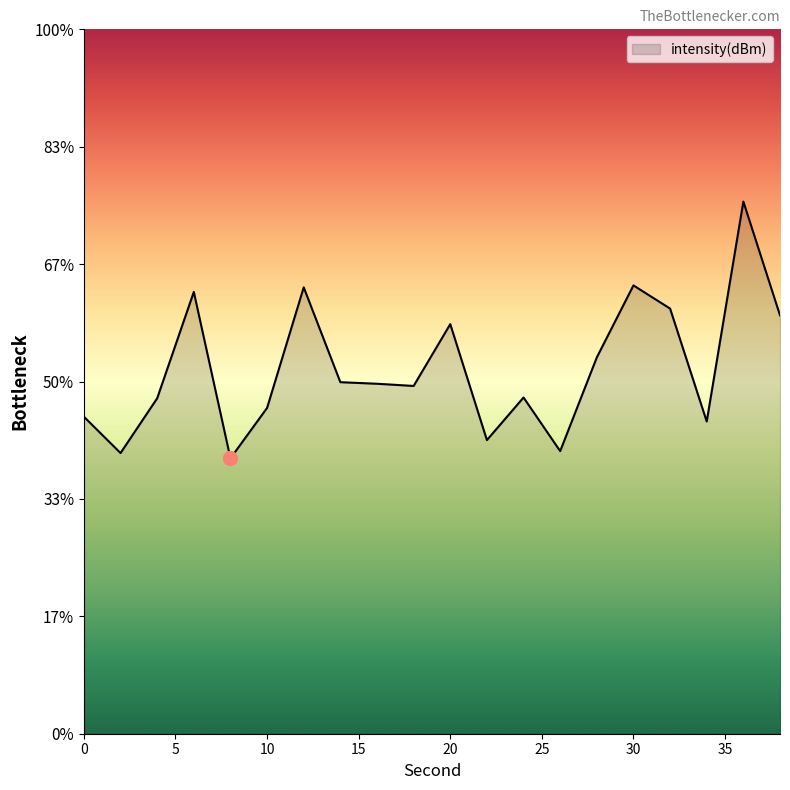

What is the sum of the values at 4 and 14?

-255.4